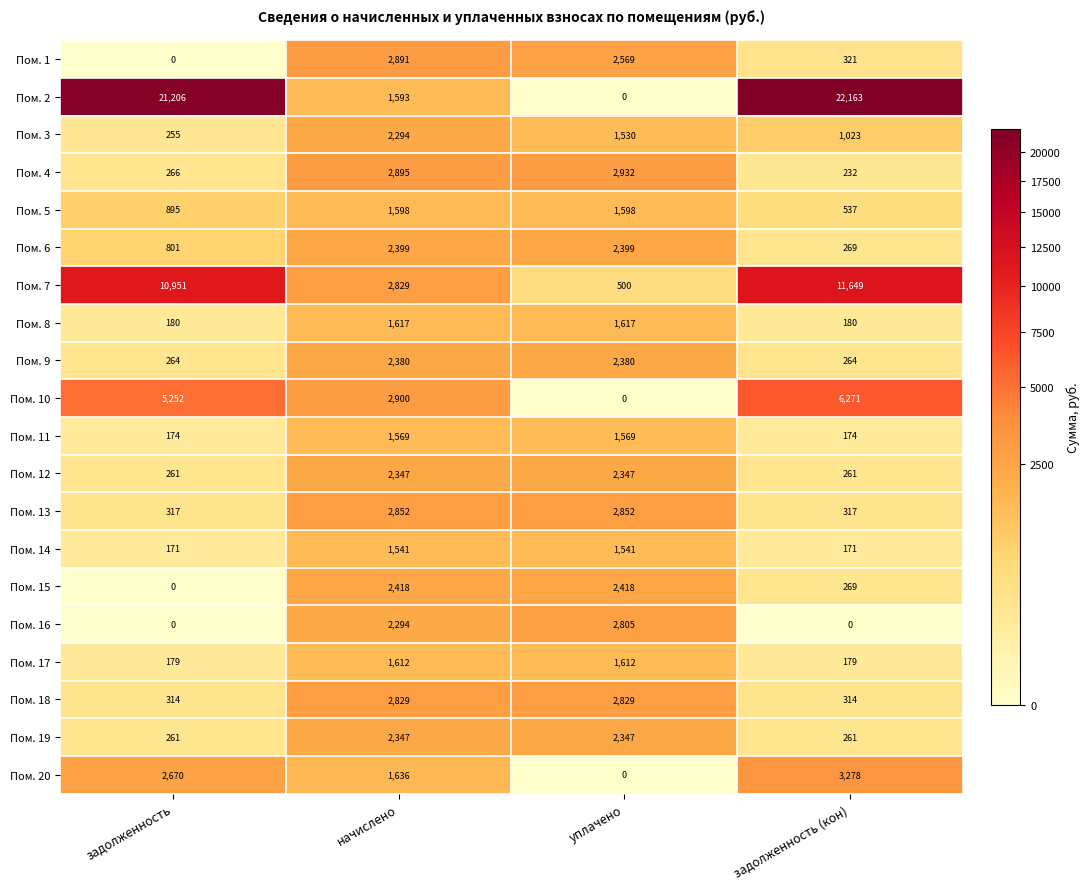

Count the Пом. 18 values in the range 314 to 2829.

4